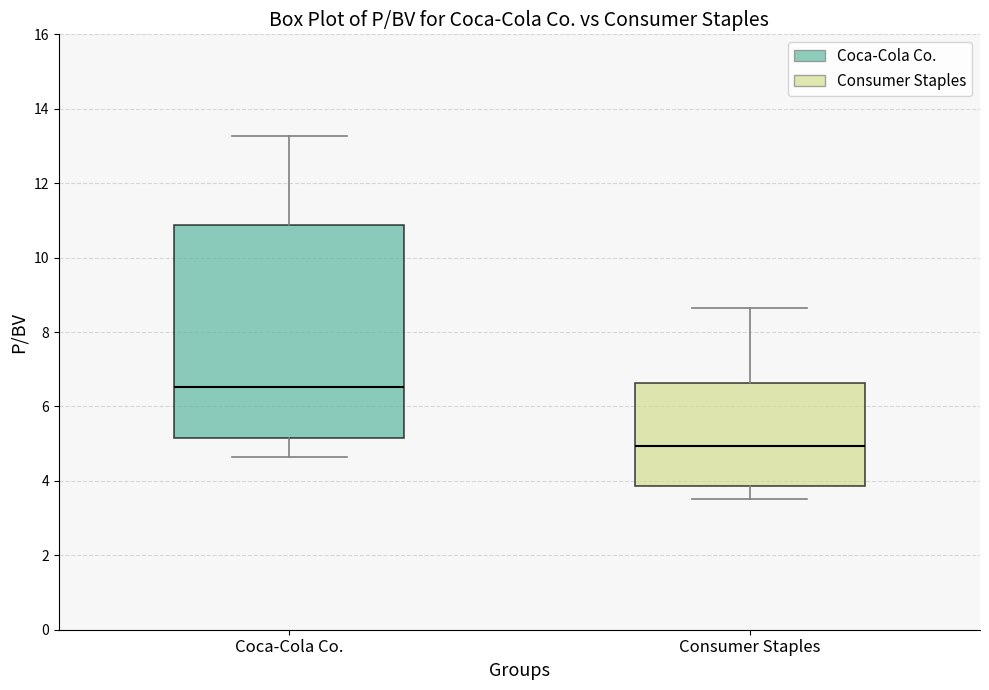

Reading left to right, read every box against the y-axis: the position of its median line, the range the box covers, and the ends of its whiskers. The values are not printed on the chart, so give them approximately, as read against the axis.

Coca-Cola Co.: median 6.6, box 5.2 to 10.8, whiskers 4.6 to 13.2
Consumer Staples: median 5.0, box 3.8 to 6.6, whiskers 3.6 to 8.6